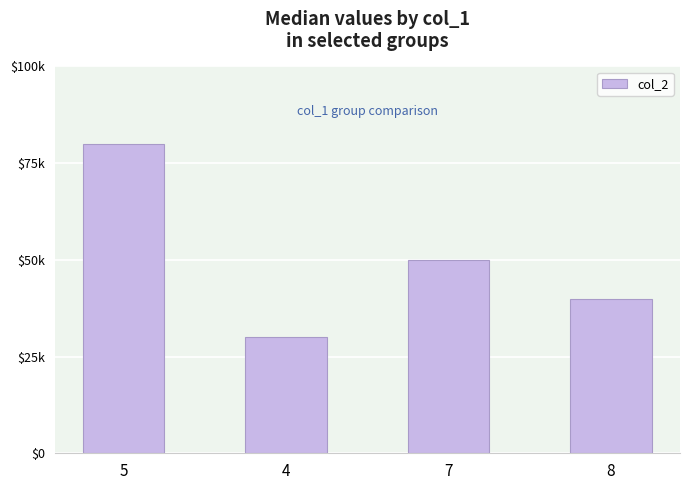

Where does the data first go above 50000?

5